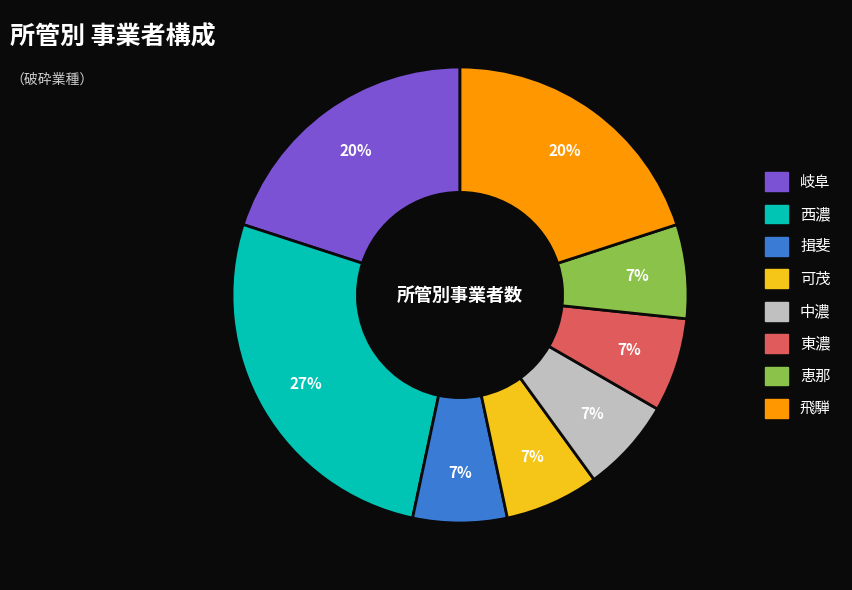

How many slices are in this pie chart?

8